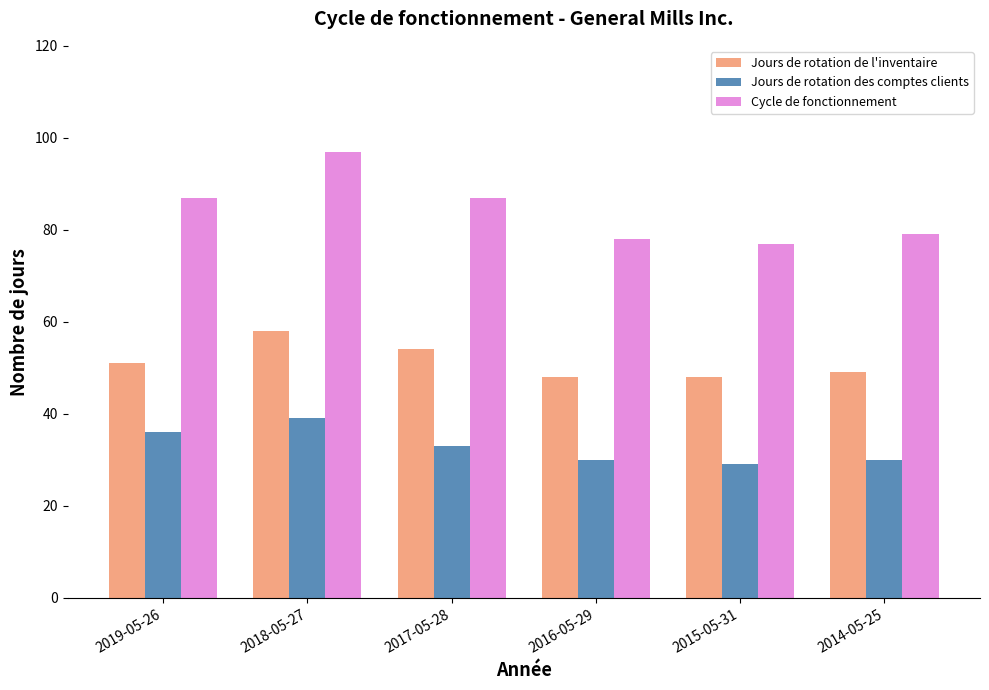

What are all the series names shown in the legend?

Jours de rotation de l'inventaire, Jours de rotation des comptes clients, Cycle de fonctionnement